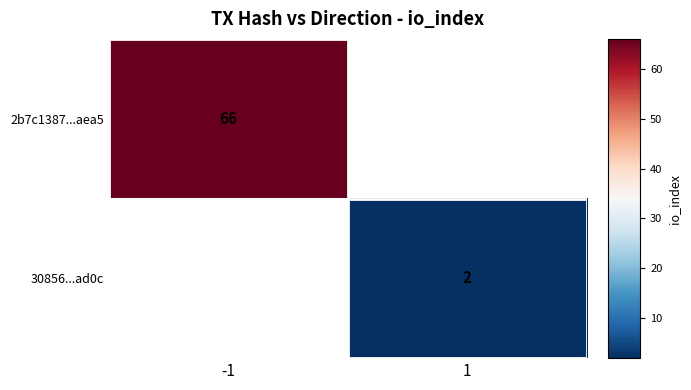

The 2b7c1387...aea5 series shows 46 at -1. True or false?

False